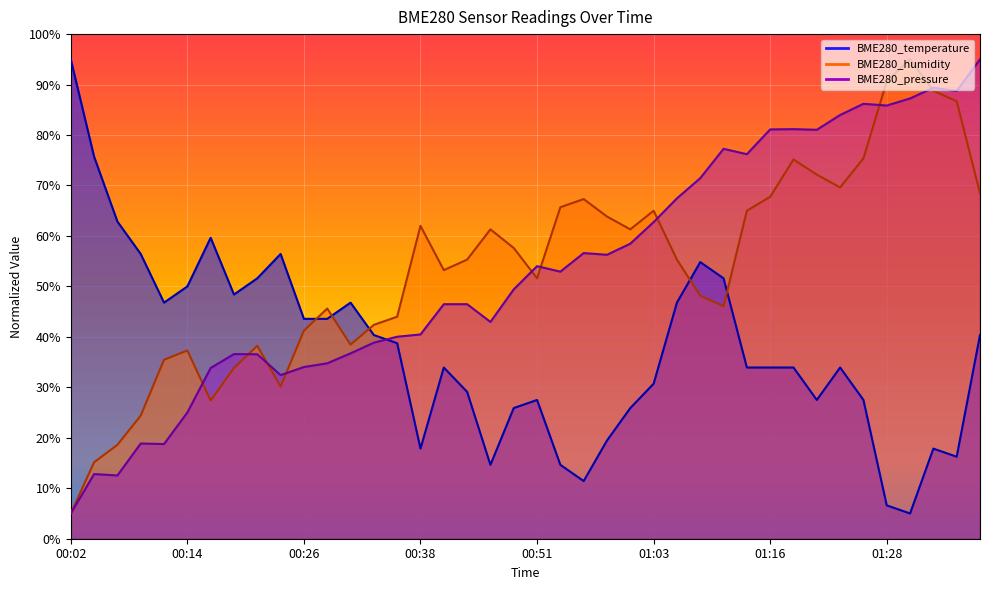

What is the label of the 12th point from the right?

01:11